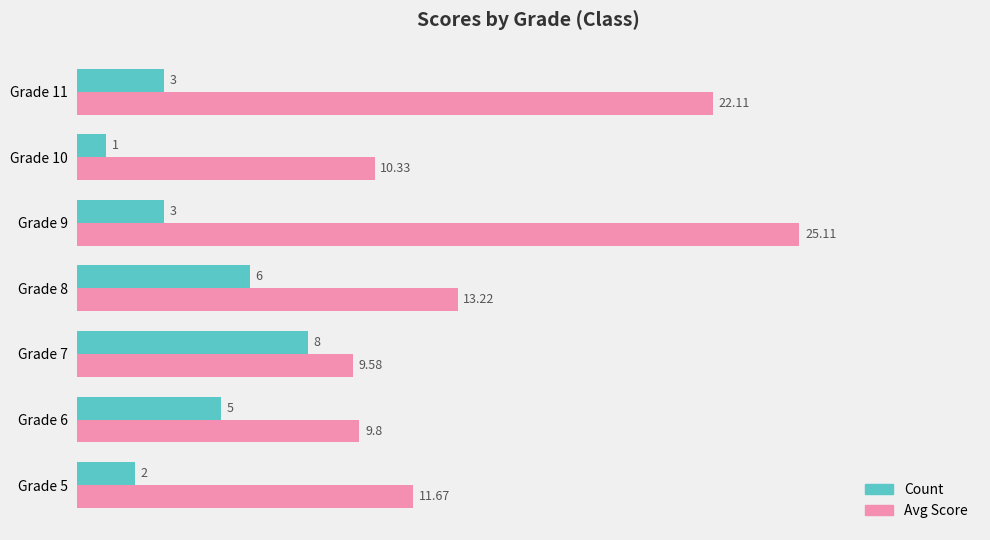

What are all the series names shown in the legend?

Count, Avg Score